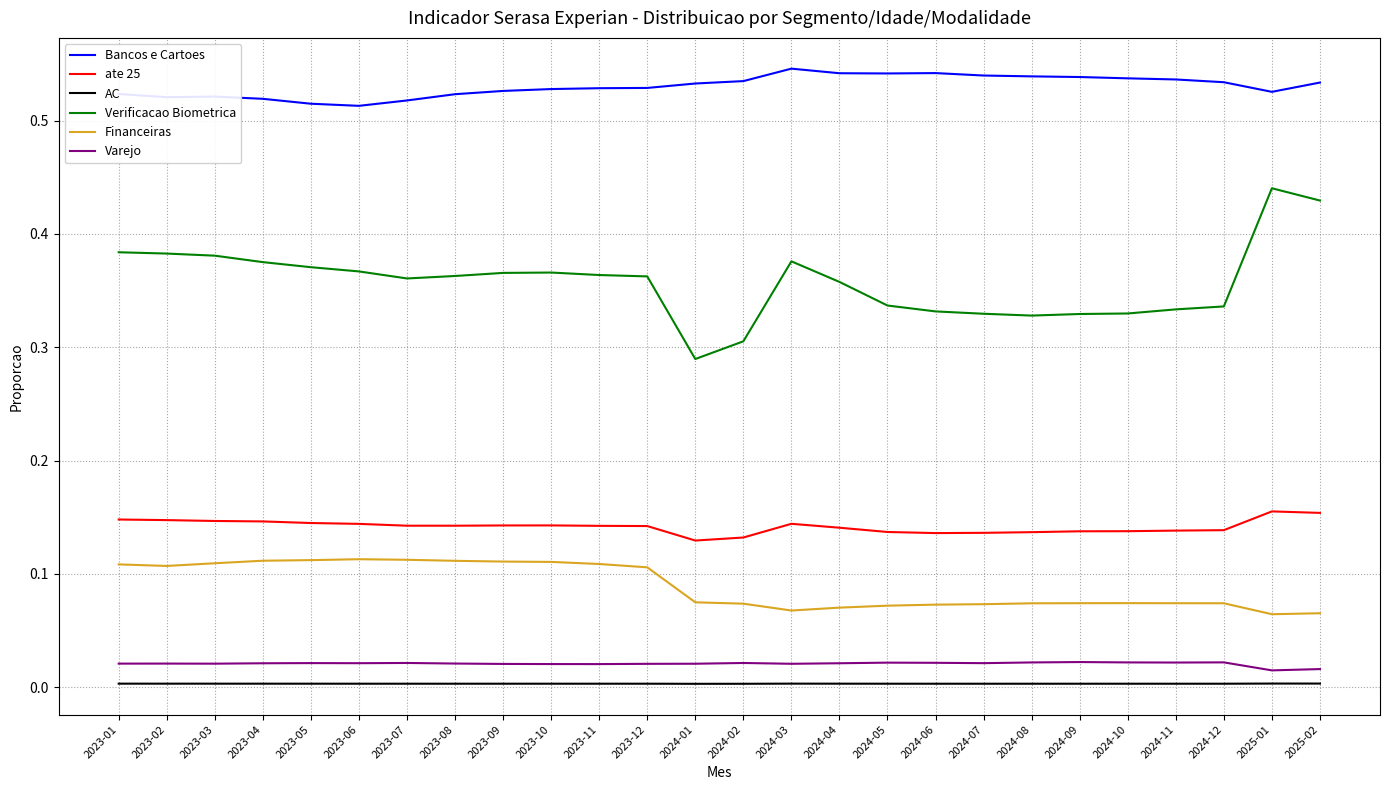

True or false: Bancos e Cartoes and Varejo cross at least once.

False